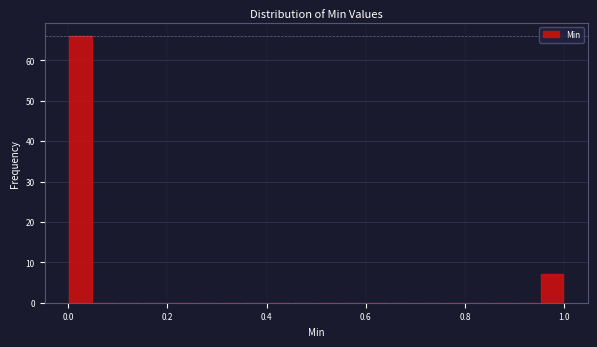

Read against the x-axis, roughly where is the centre of the tallest bar?

0.02